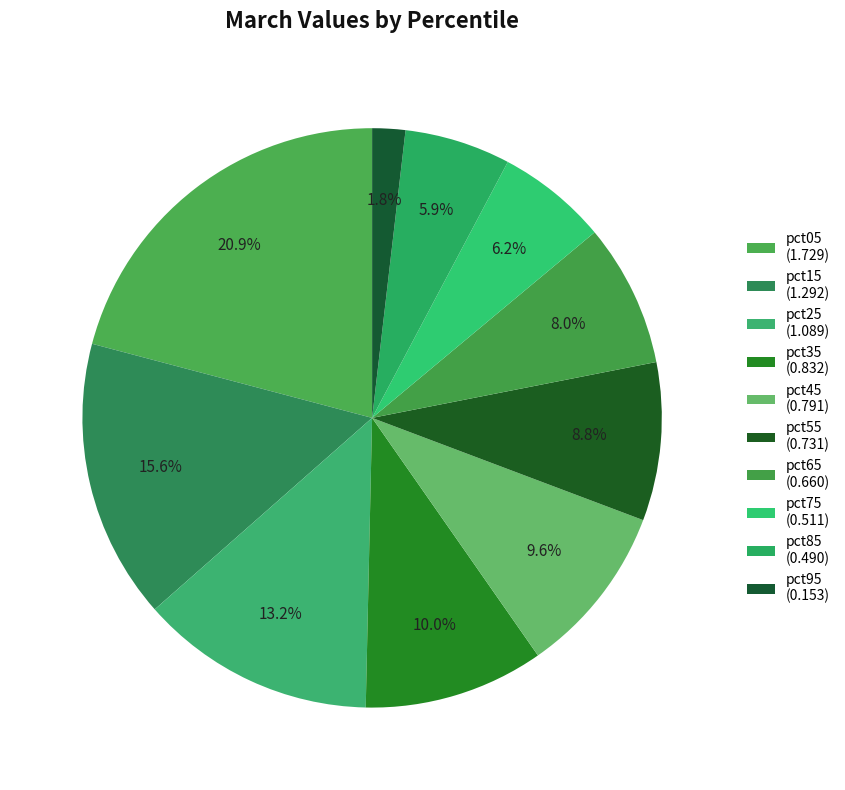

Count the number of slices in the pie.

10